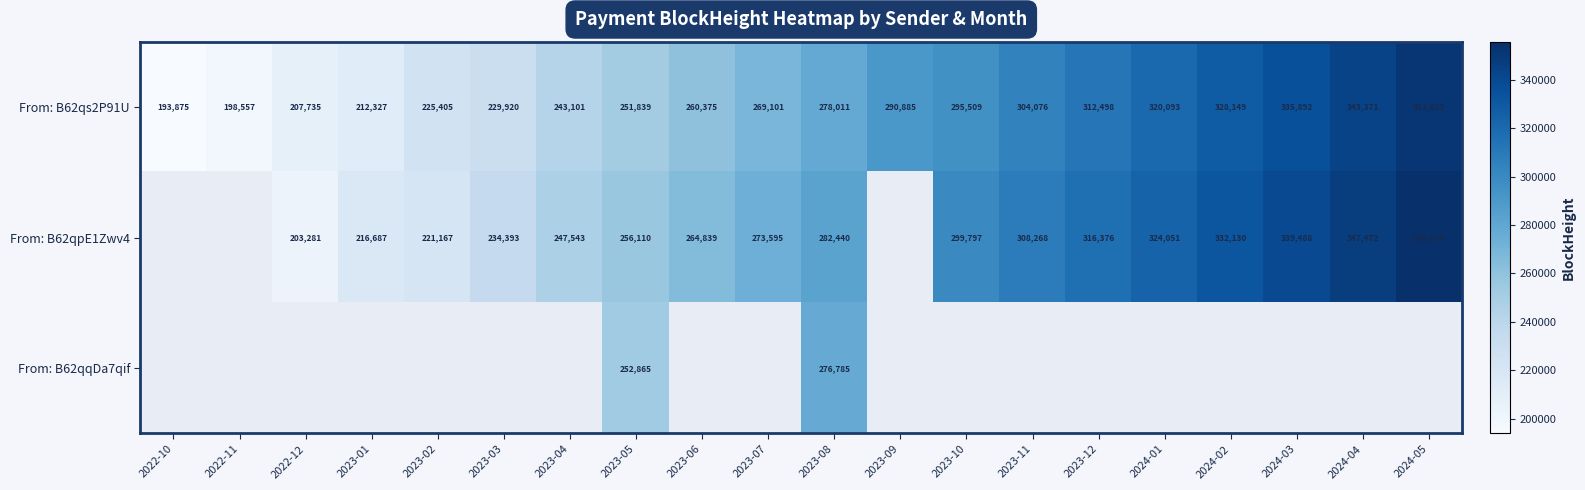

Rank the categories by From: B62qs2P91U value from highest to lowest.

2024-05, 2024-04, 2024-03, 2024-02, 2024-01, 2023-12, 2023-11, 2023-10, 2023-09, 2023-08, 2023-07, 2023-06, 2023-05, 2023-04, 2023-03, 2023-02, 2023-01, 2022-12, 2022-11, 2022-10